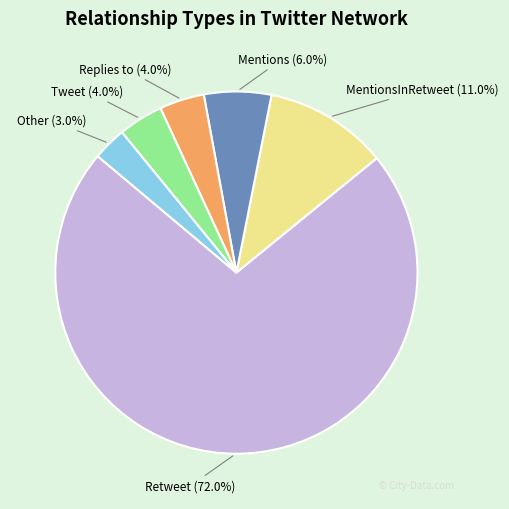

Which slice is the largest?

Retweet